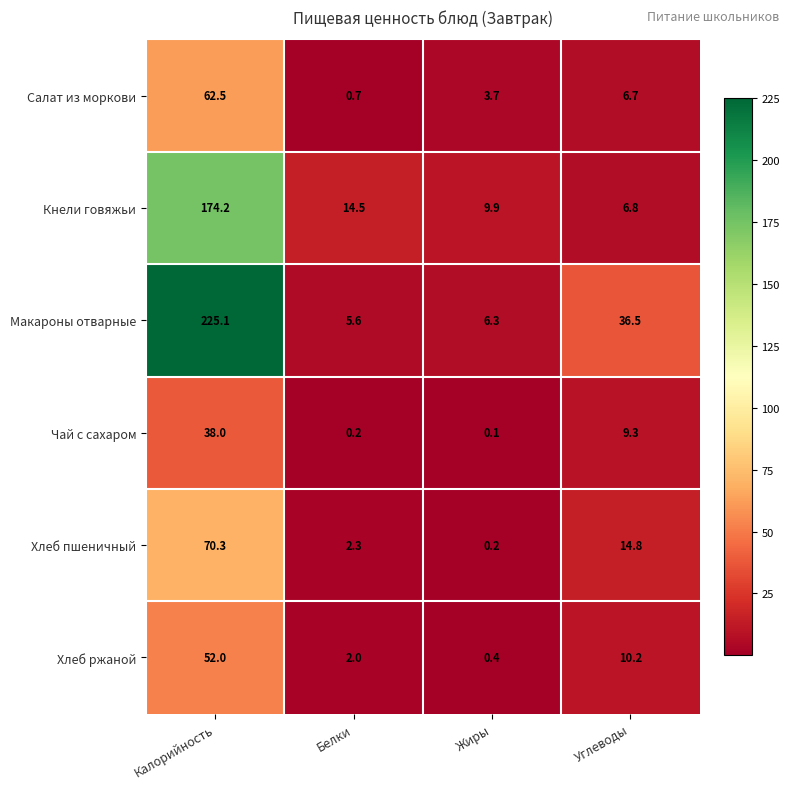

Reading left to right, transcribe all the data shown in this chart.

Салат из моркови: 62.5	0.7	3.7	6.7
Кнели говяжьи: 174.2	14.5	9.9	6.8
Макароны отварные: 225.1	5.6	6.3	36.5
Чай с сахаром: 38.0	0.2	0.1	9.3
Хлеб пшеничный: 70.3	2.3	0.2	14.8
Хлеб ржаной: 52.0	2.0	0.4	10.2